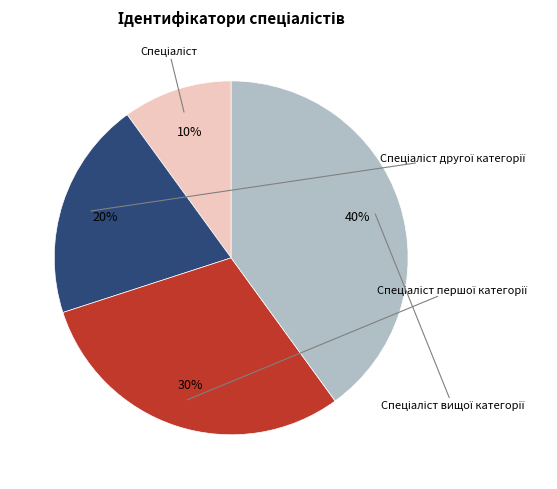

To the nearest percent, what is the difference between the largest and smallest slice percentages?

30%